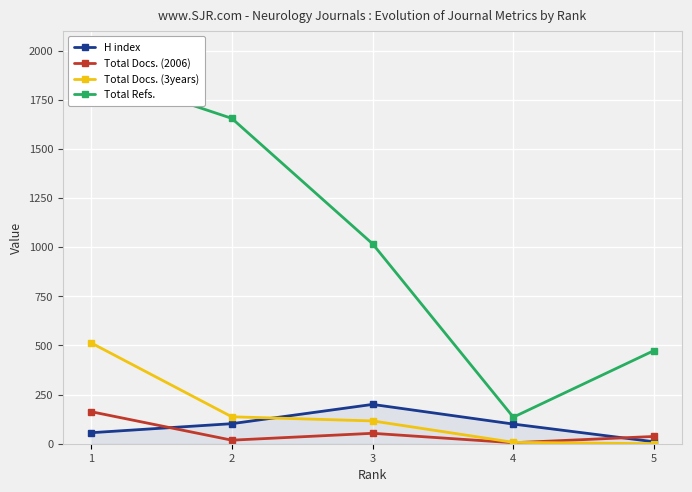

How many data points in Total Docs. (3years) are less than 116?

2